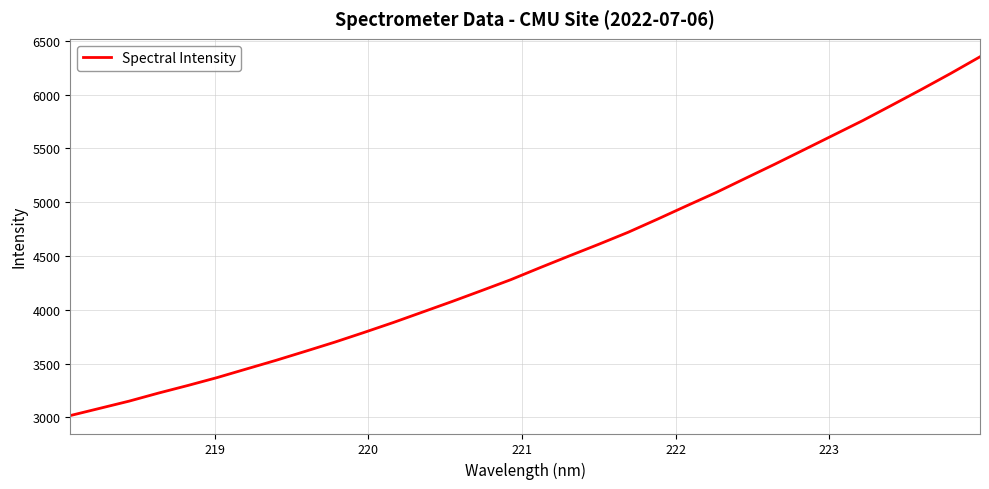

What is the difference between the maximum and minimum values?

3335.3